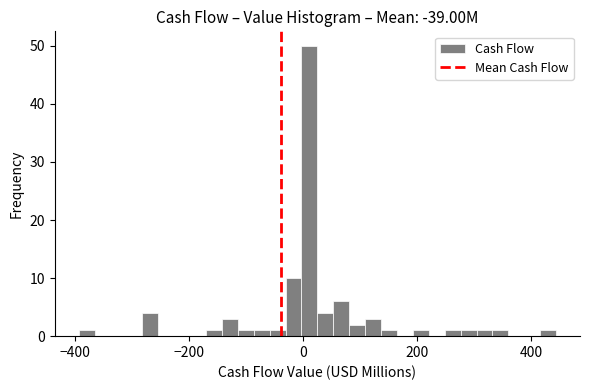

Read against the x-axis, roughly where is the centre of the tallest bar?

20